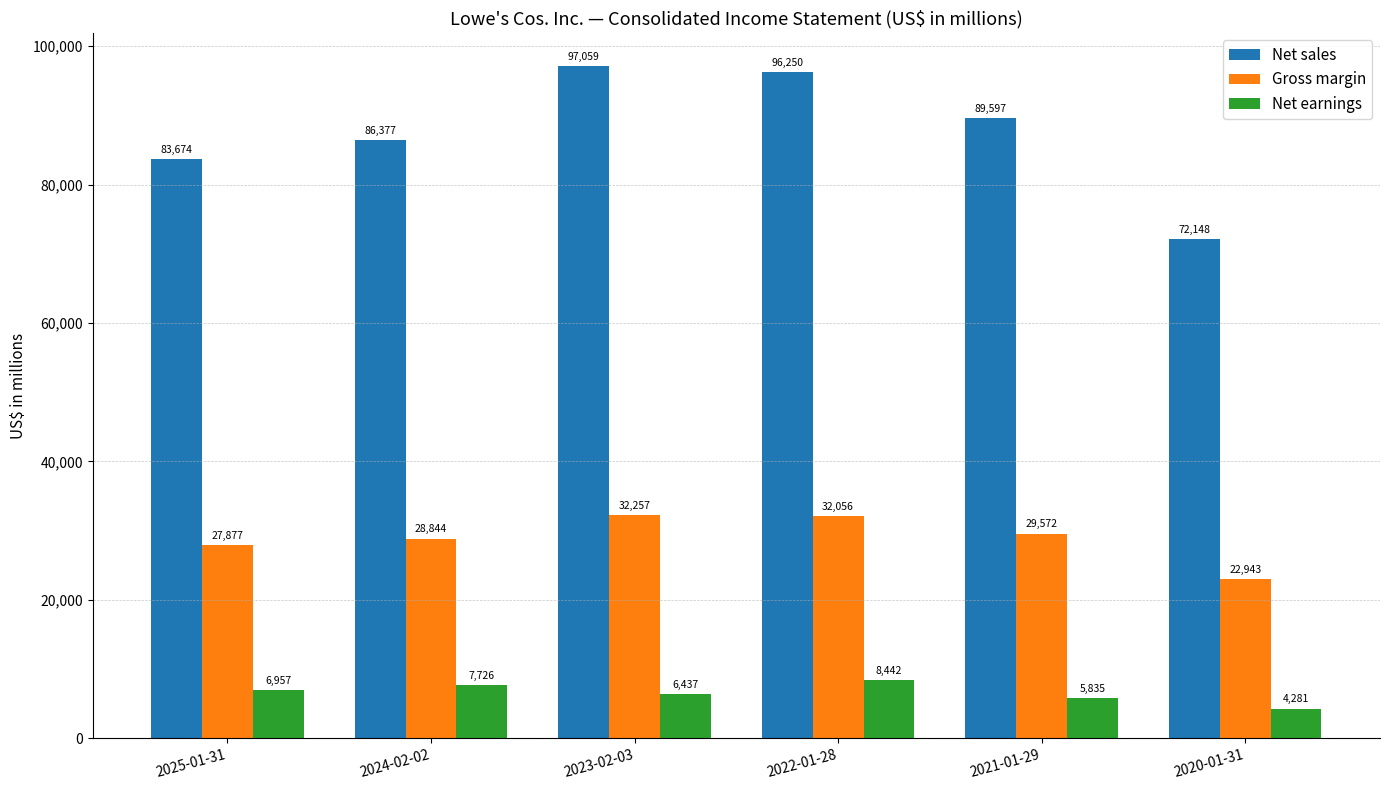

What is the value of the Net earnings bar at the 5th from the left?

5835